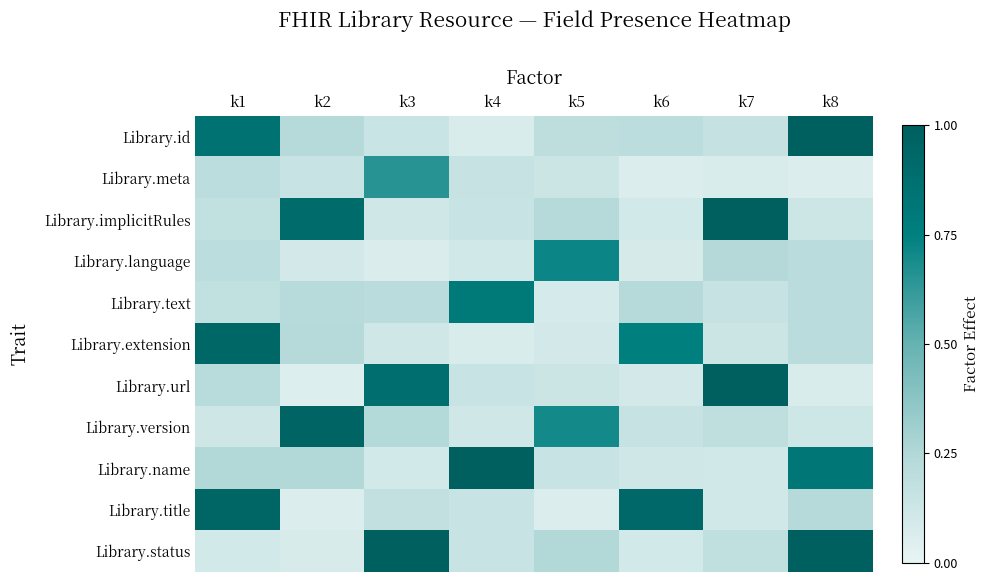

Reading left to right, list all the values displayed in this chart.

Library.id: k1=0.8	k2=0.2	k3=0.1	k4=0.1	k5=0.2	k6=0.2	k7=0.2	k8=1.0
Library.meta: k1=0.2	k2=0.1	k3=0.7	k4=0.2	k5=0.1	k6=0.1	k7=0.1	k8=0.1
Library.implicitRules: k1=0.2	k2=0.9	k3=0.1	k4=0.2	k5=0.2	k6=0.1	k7=1.0	k8=0.1
Library.language: k1=0.2	k2=0.1	k3=0.1	k4=0.1	k5=0.7	k6=0.1	k7=0.2	k8=0.2
Library.text: k1=0.2	k2=0.2	k3=0.2	k4=0.8	k5=0.1	k6=0.2	k7=0.2	k8=0.2
Library.extension: k1=0.9	k2=0.2	k3=0.1	k4=0.1	k5=0.1	k6=0.8	k7=0.1	k8=0.2
Library.url: k1=0.2	k2=0.1	k3=0.9	k4=0.2	k5=0.1	k6=0.1	k7=1.0	k8=0.1
Library.version: k1=0.1	k2=1.0	k3=0.2	k4=0.1	k5=0.7	k6=0.2	k7=0.2	k8=0.1
Library.name: k1=0.2	k2=0.2	k3=0.1	k4=1.0	k5=0.1	k6=0.1	k7=0.1	k8=0.8
Library.title: k1=0.9	k2=0.1	k3=0.2	k4=0.2	k5=0.1	k6=0.9	k7=0.1	k8=0.2
Library.status: k1=0.1	k2=0.1	k3=1.0	k4=0.1	k5=0.2	k6=0.1	k7=0.2	k8=1.0